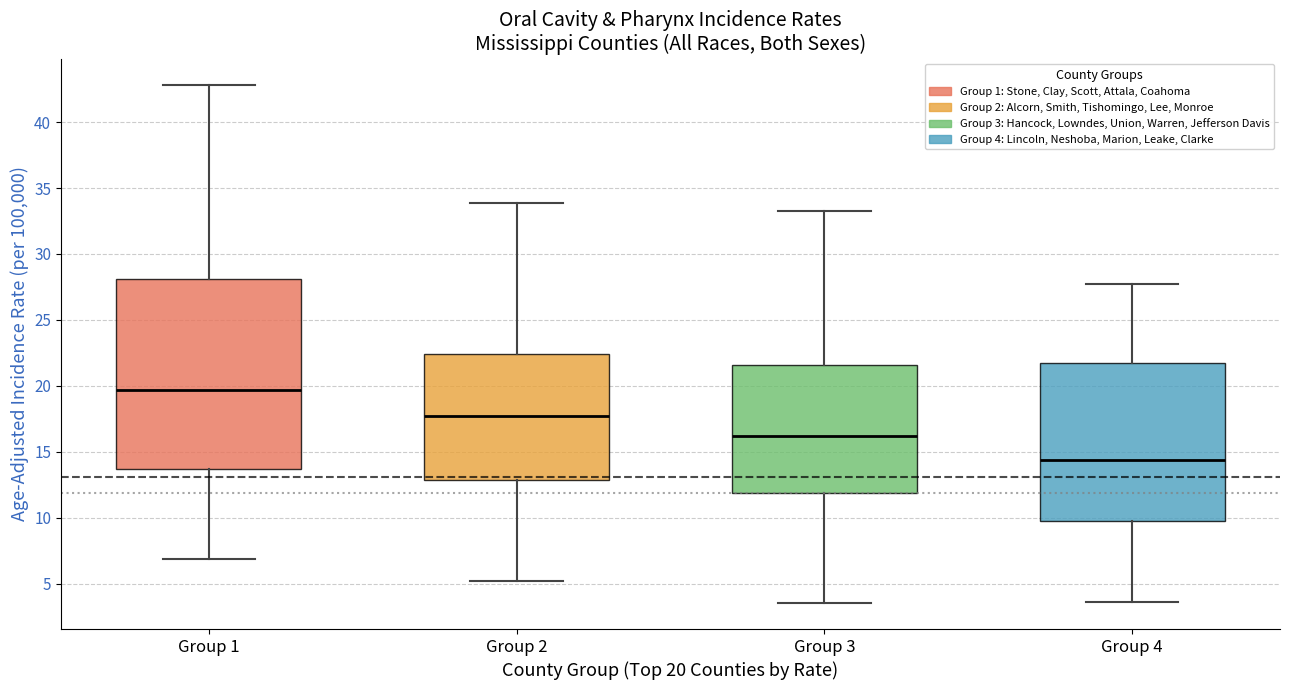

Reading left to right, transcribe this box plot: for each box, give where its median line is, the range the box spans, and where its two whiskers end, as read against the y-axis. The values are not printed on the chart, so give them approximately, as read against the axis.

Group 1: median 19.5, box 13.5 to 28.0, whiskers 7.0 to 43.0
Group 2: median 17.5, box 13.0 to 22.5, whiskers 5.0 to 34.0
Group 3: median 16.0, box 12.0 to 21.5, whiskers 3.5 to 33.5
Group 4: median 14.5, box 9.5 to 21.5, whiskers 3.5 to 27.5